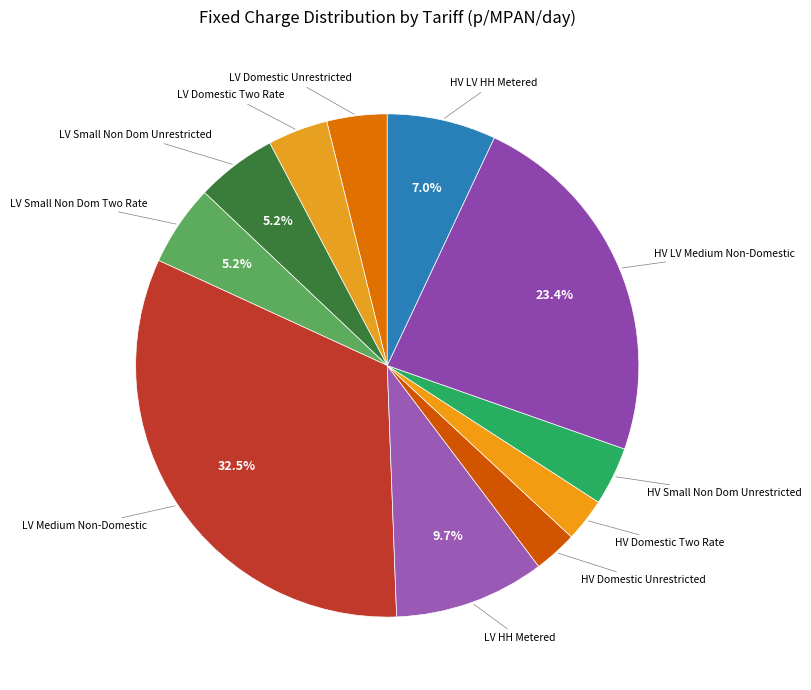

Is there a majority slice in this chart?

No